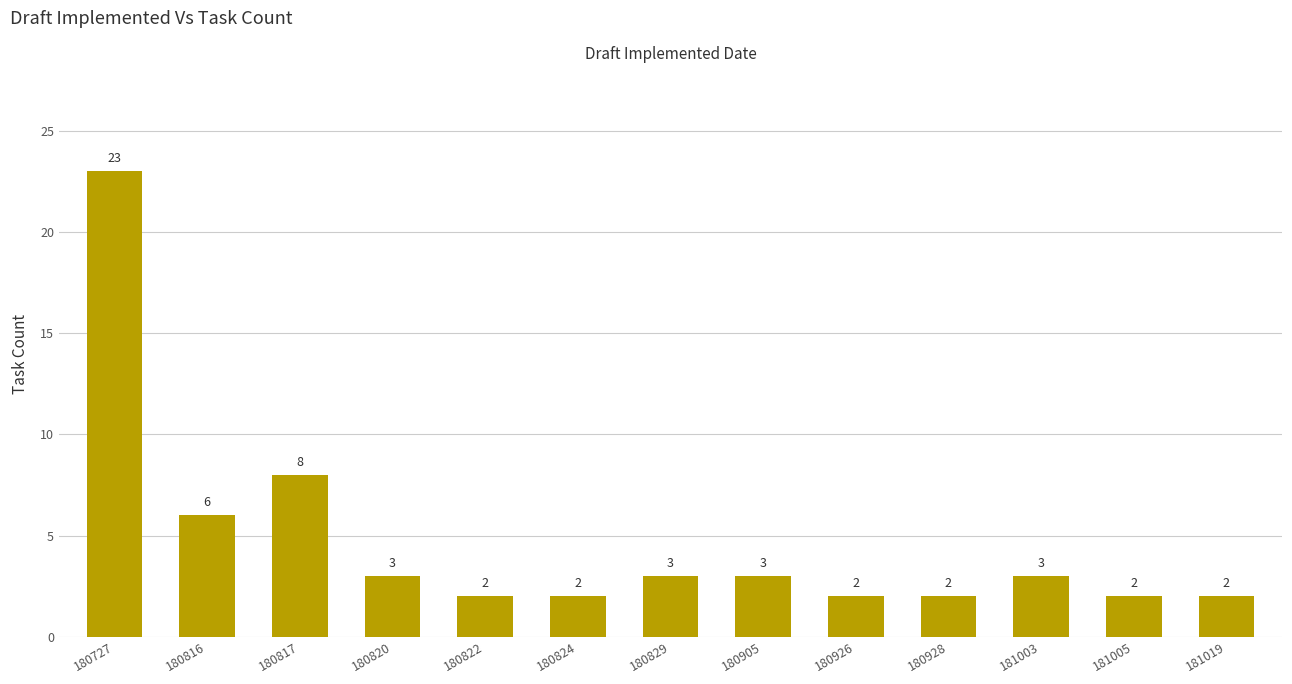

What is the difference between the second highest and second lowest values?

6